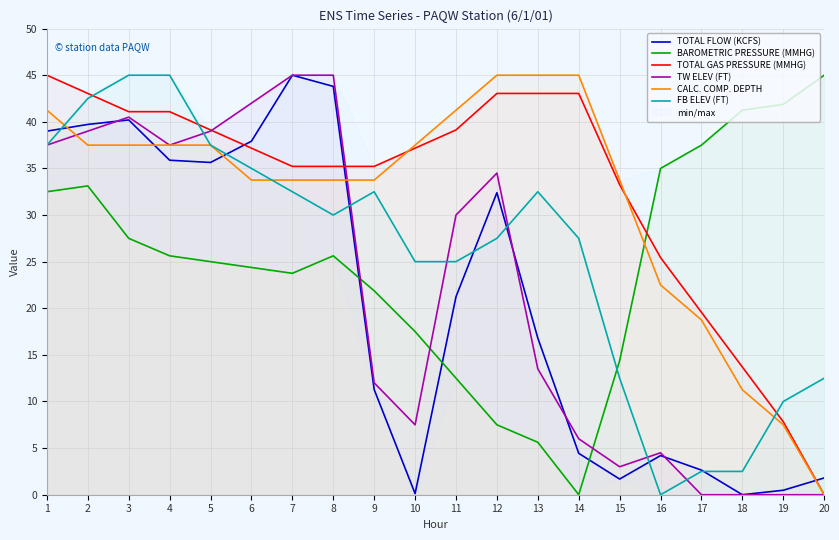

In TOTAL FLOW (KCFS), how many points are higher than both neighbors (excluding endpoints)?

4